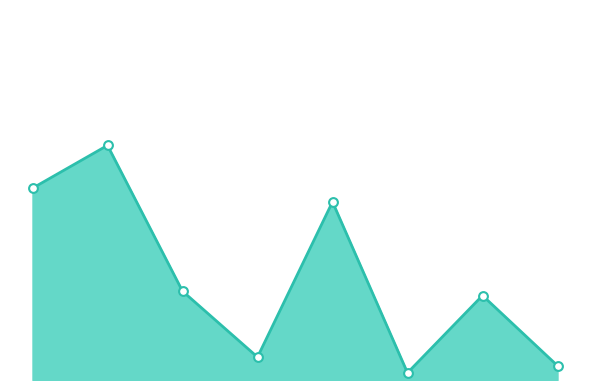

Is this an area chart (filled region under the line)?

Yes